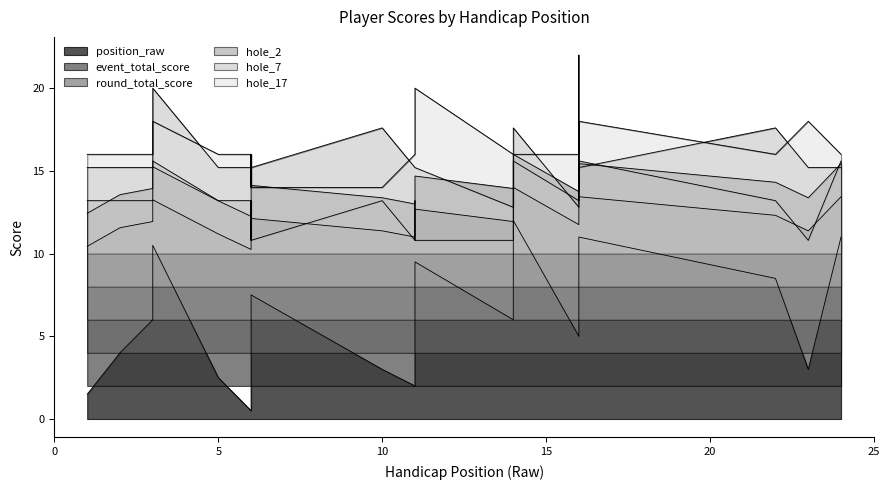

True or false: hole_17 and event_total_score cross at least once.

False